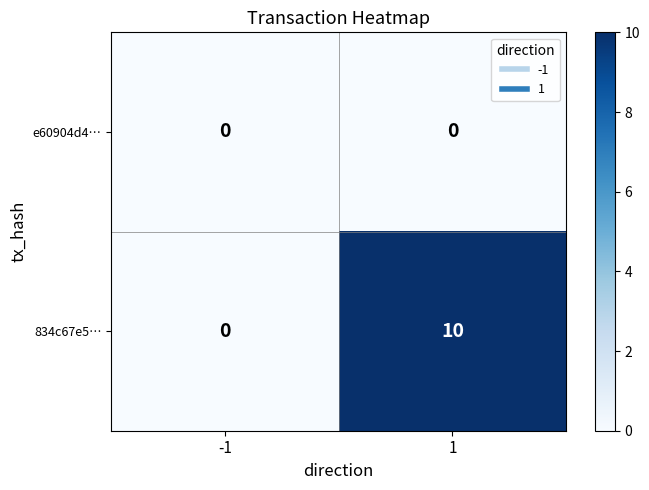

Read the 834c67e5… value at 1, to the nearest 5.

10